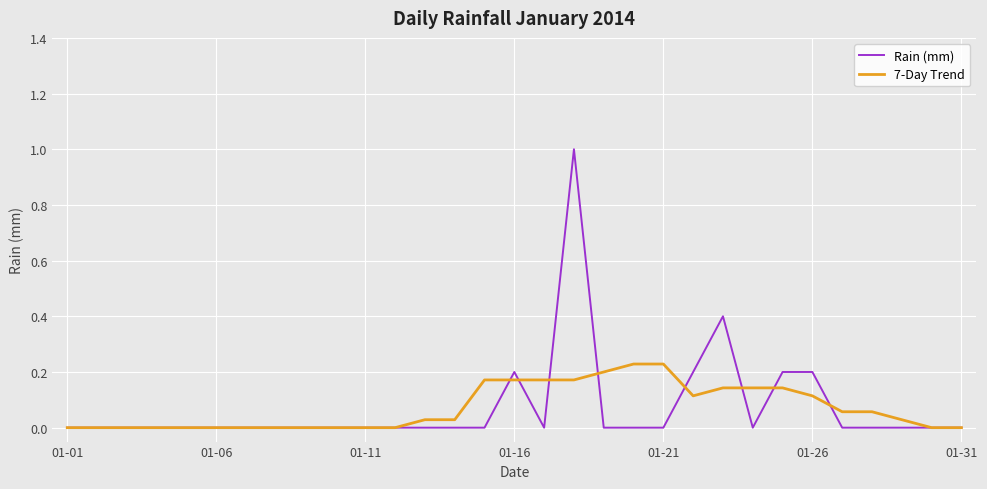

Which series has the largest range (max minus min)?

Rain (mm)